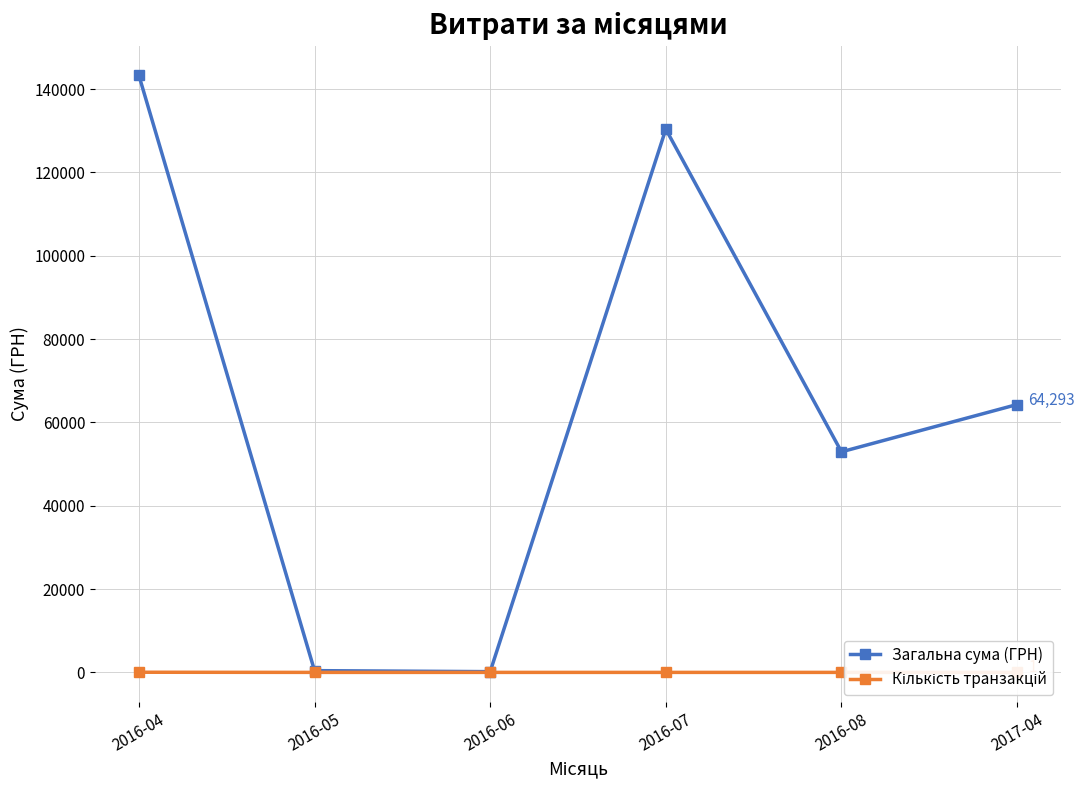

True or false: Загальна сума (ГРН) and Кількість транзакцій intersect in this chart.

False